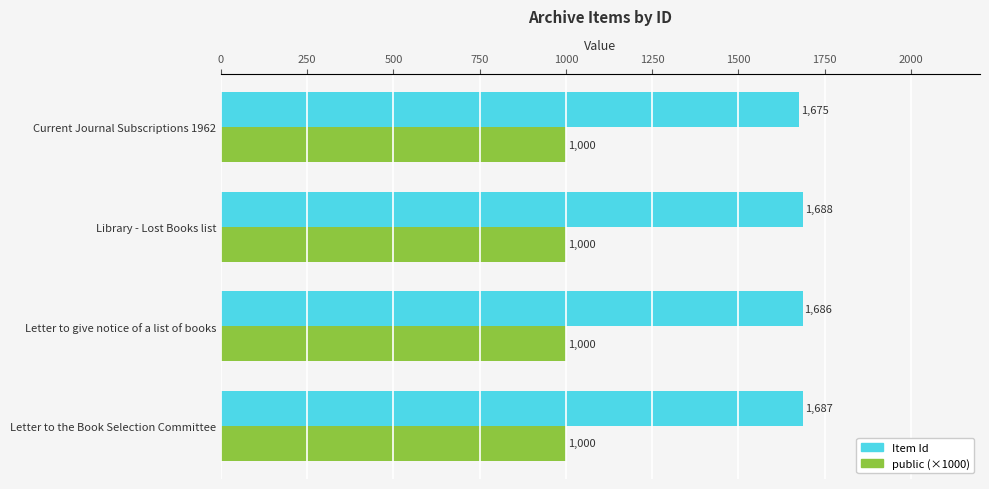

What are all the series names shown in the legend?

Item Id, public (×1000)